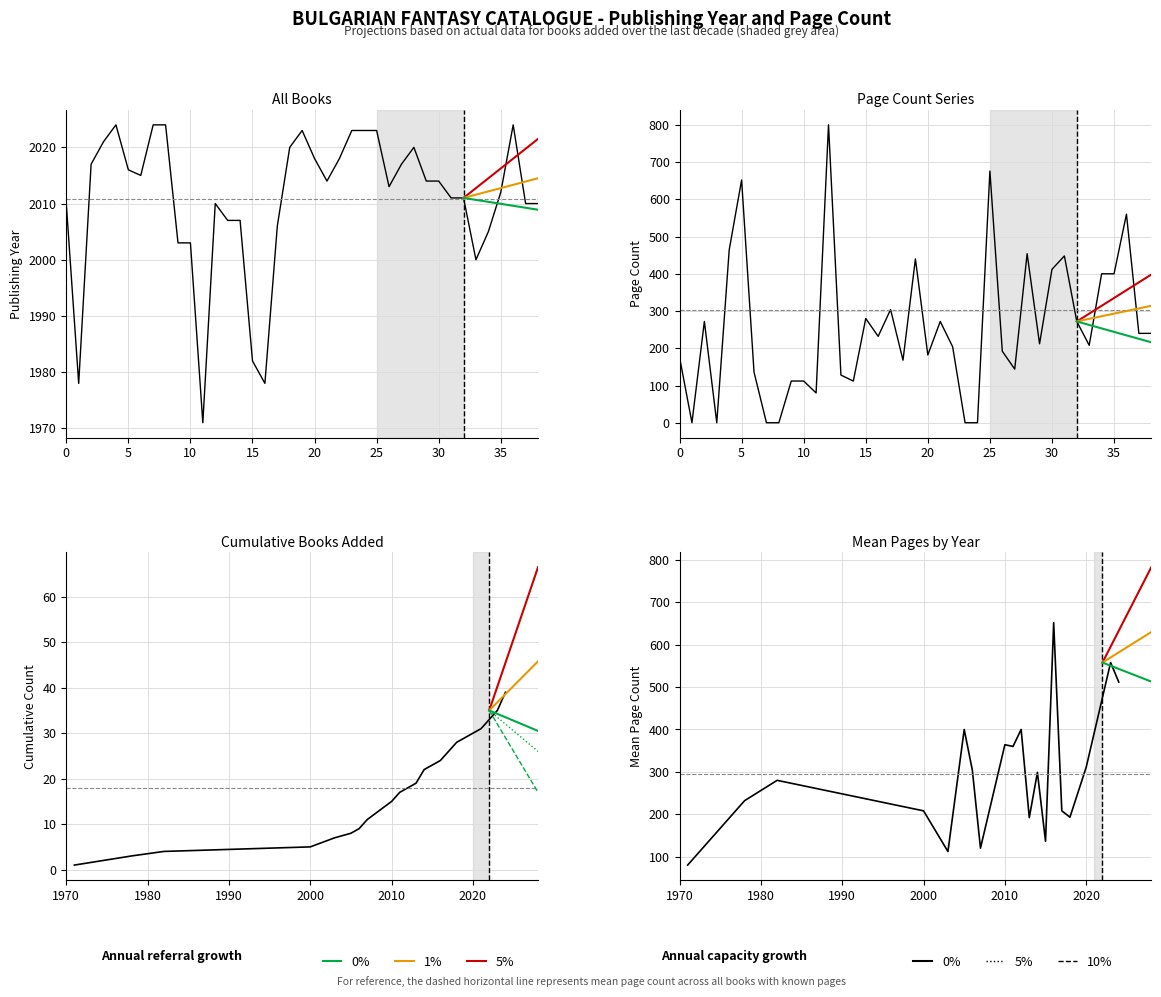

How many values in pageCount are above zero?

33